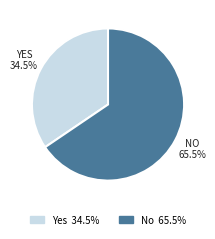

Between Yes and No, which is larger?

No